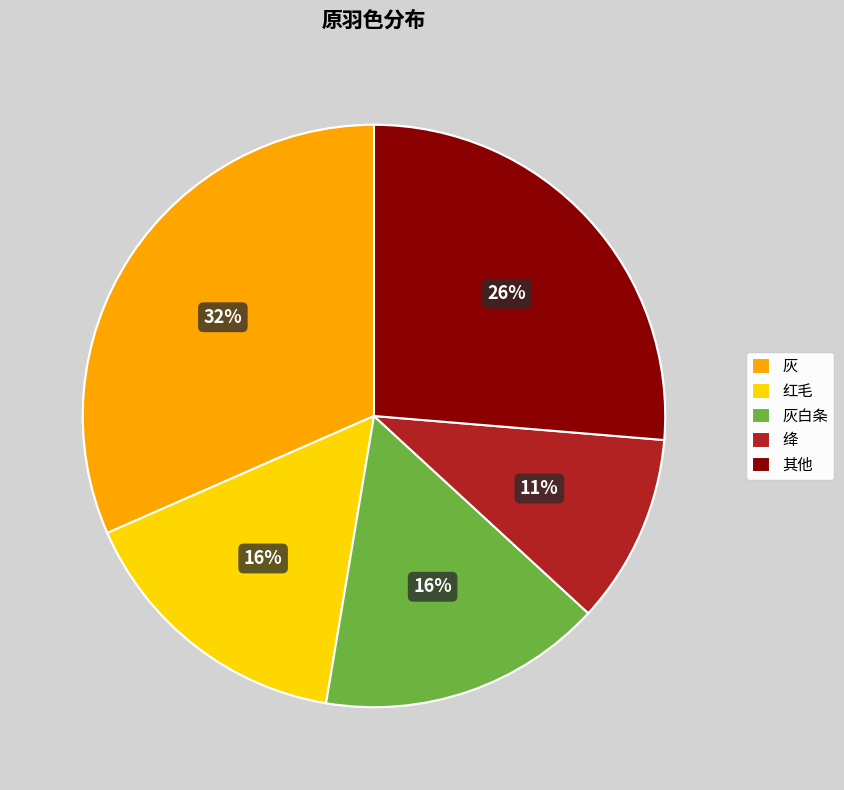

Which category has the smallest portion of the pie?

绛